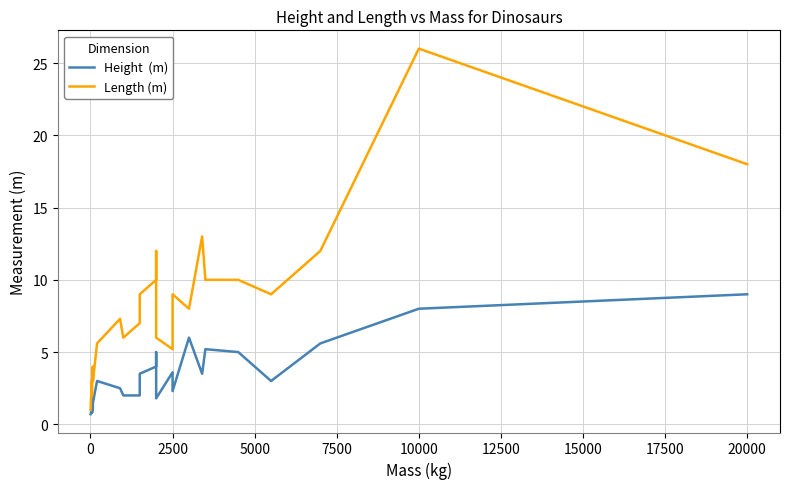

Does the chart have visible grid lines?

Yes